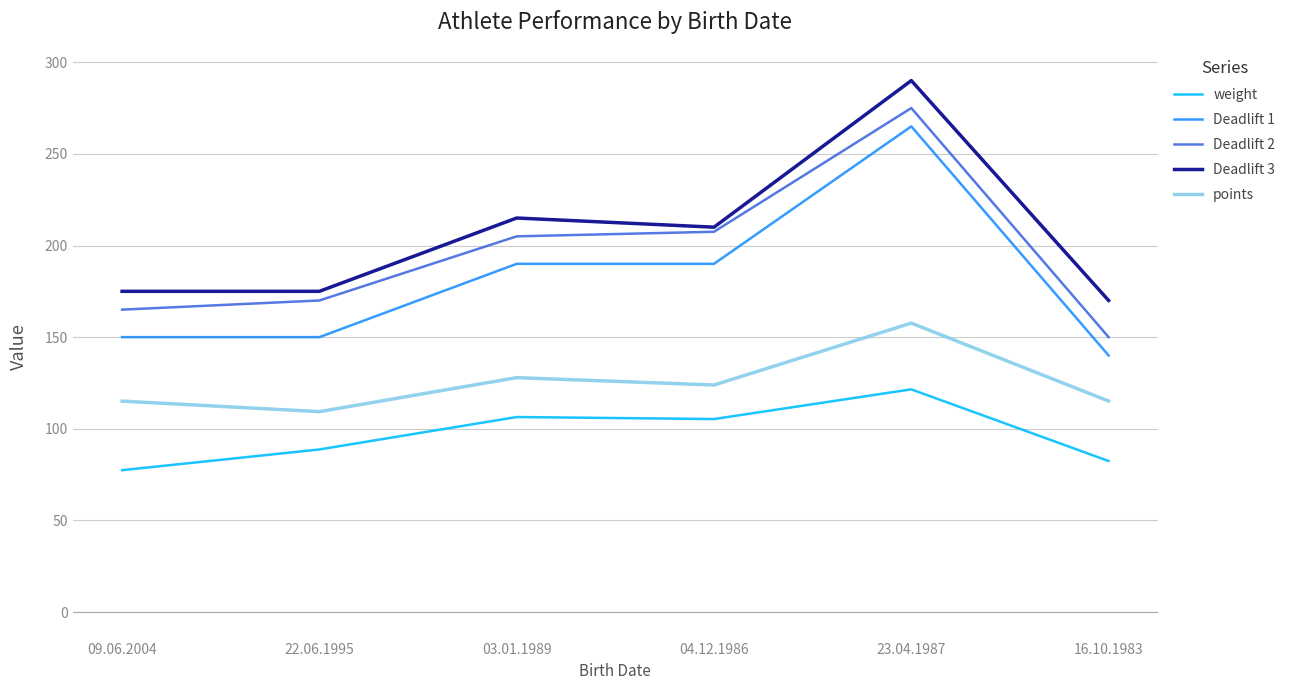

Read the Deadlift 3 value at 09.06.2004.

175.0